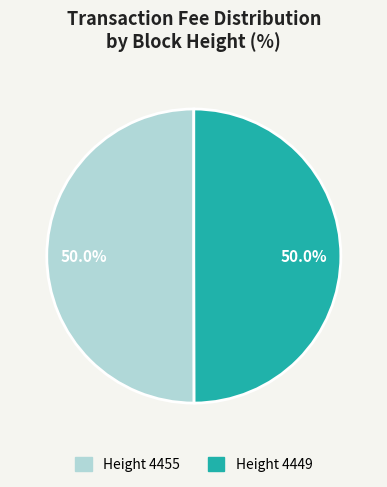

How many segments does this pie chart have?

2